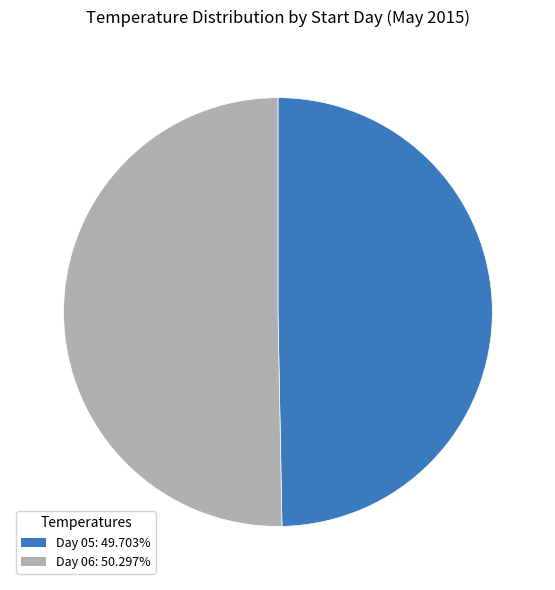

Is the sum of Day 05: 49.703% and Day 06: 50.297% greater than half?

Yes